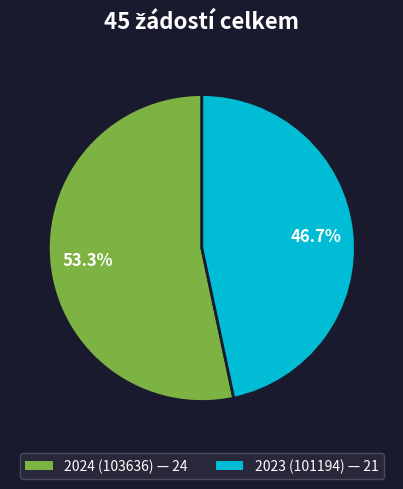

To the nearest percent, what is the difference between the largest and smallest slice percentages?

7%